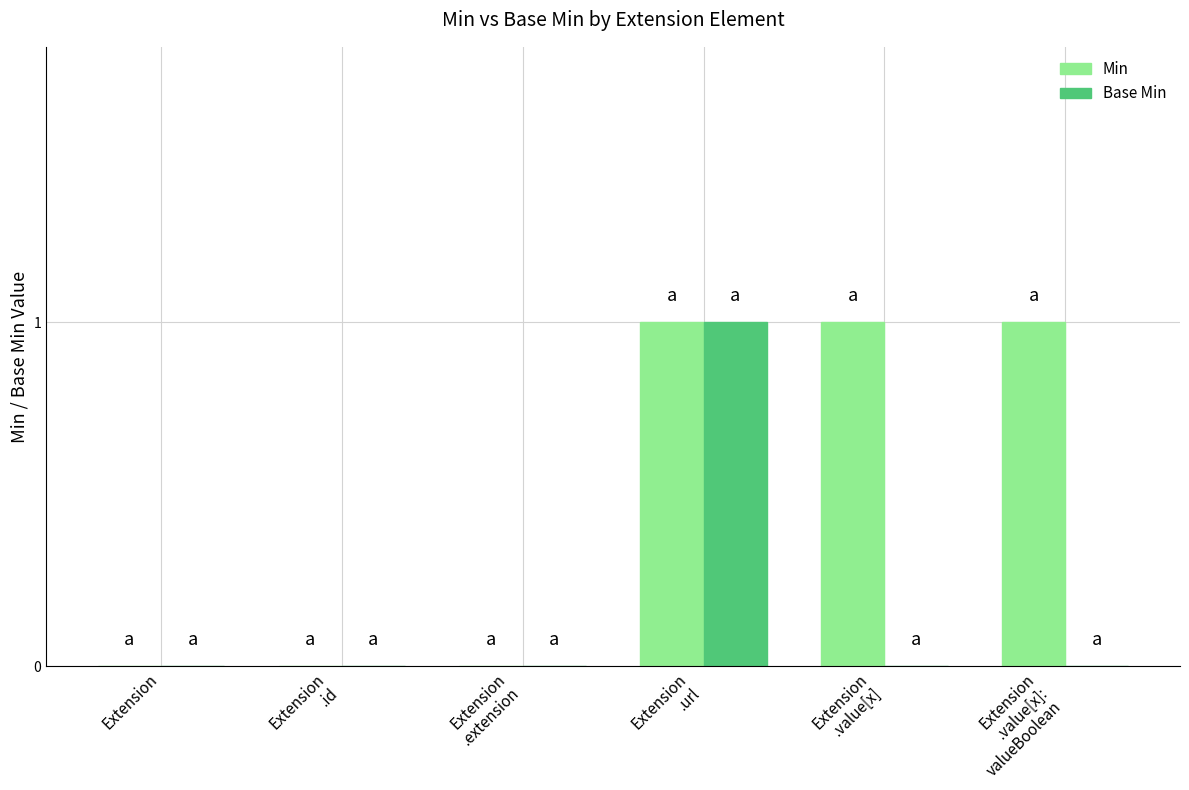

What is the sum of all Min values?

3